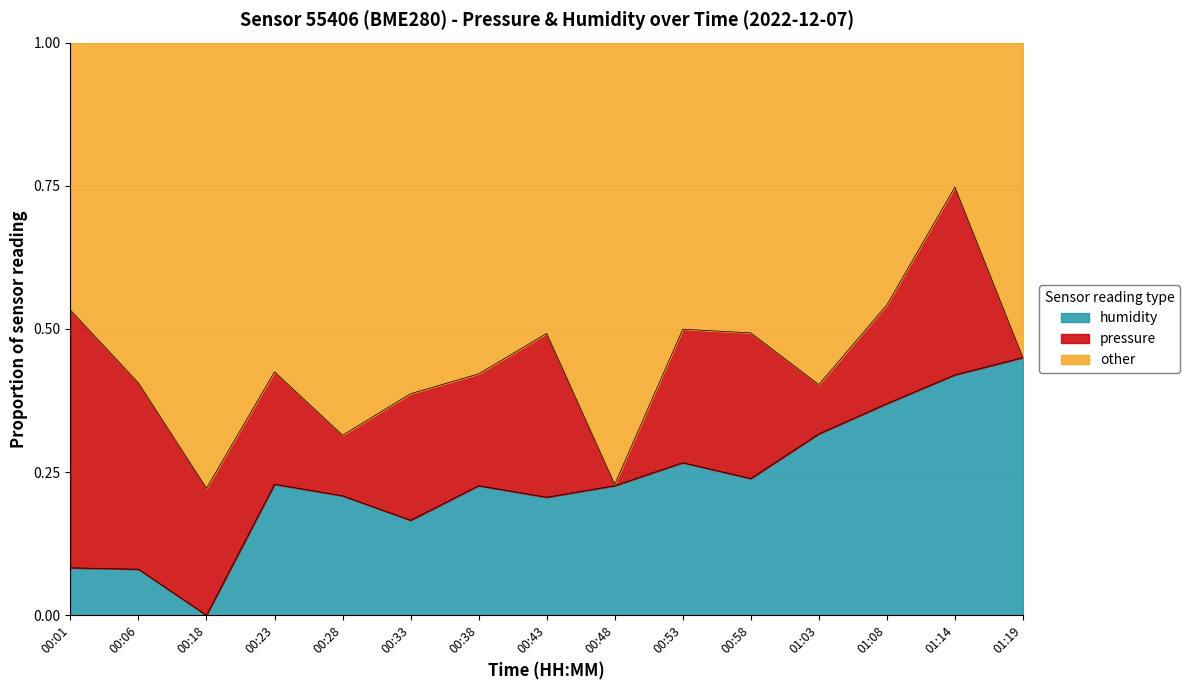

Which has a higher value, 00:48 or 00:23?

00:23